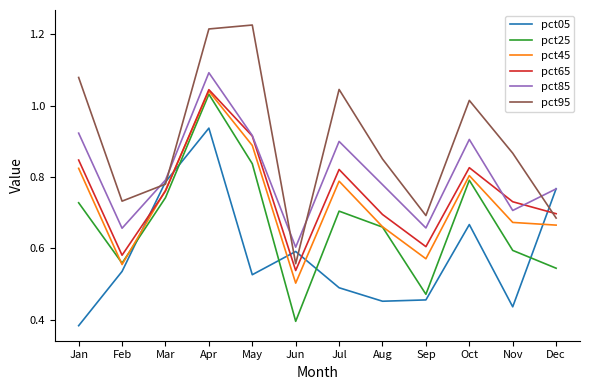

Which category has the highest value in the pct25 series?

Apr